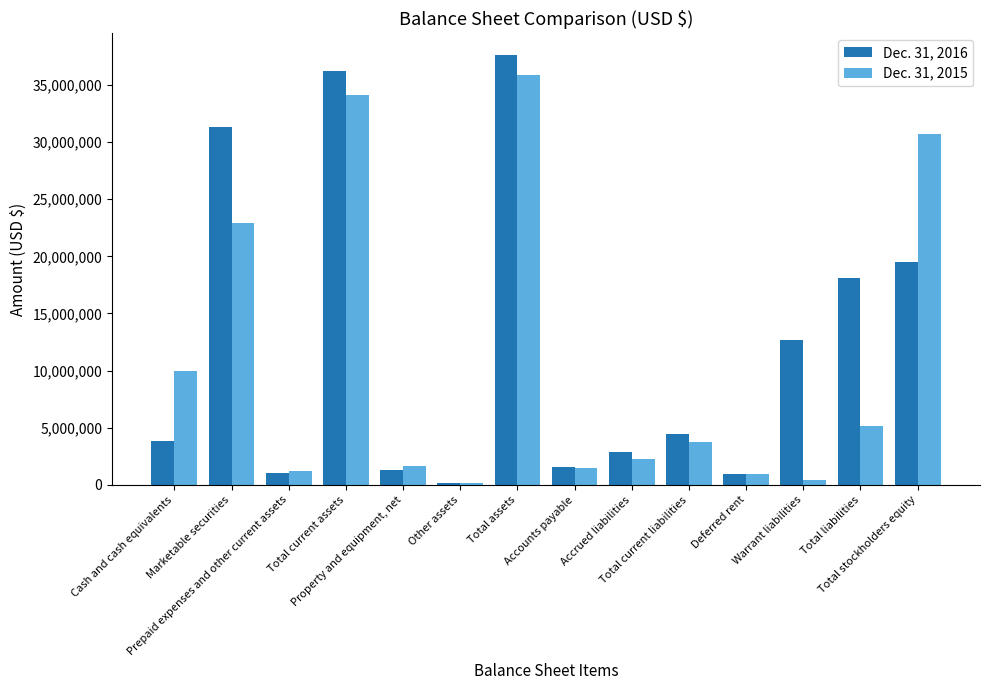

What is the label of the 2nd bar from the left?

Marketable securities